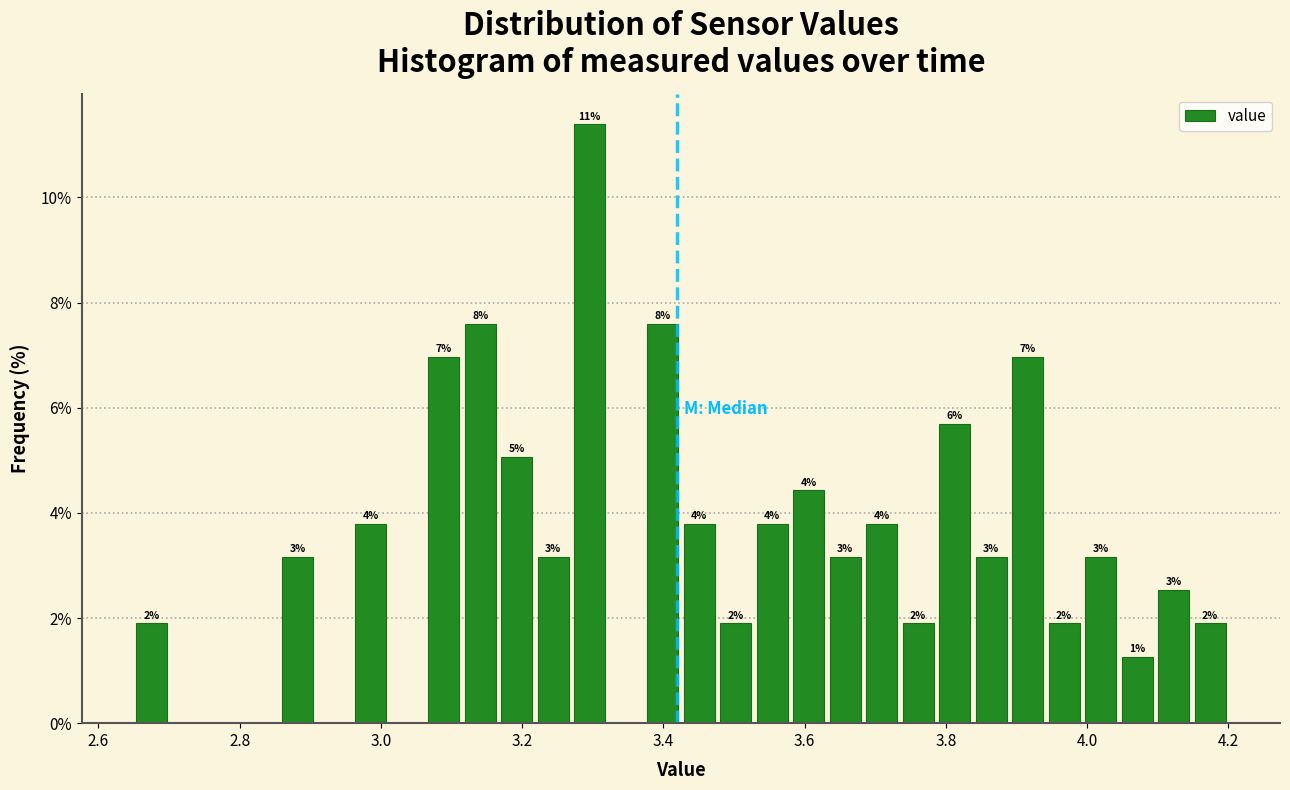

Read against the x-axis, roughly where is the centre of the tallest bar?

3.30